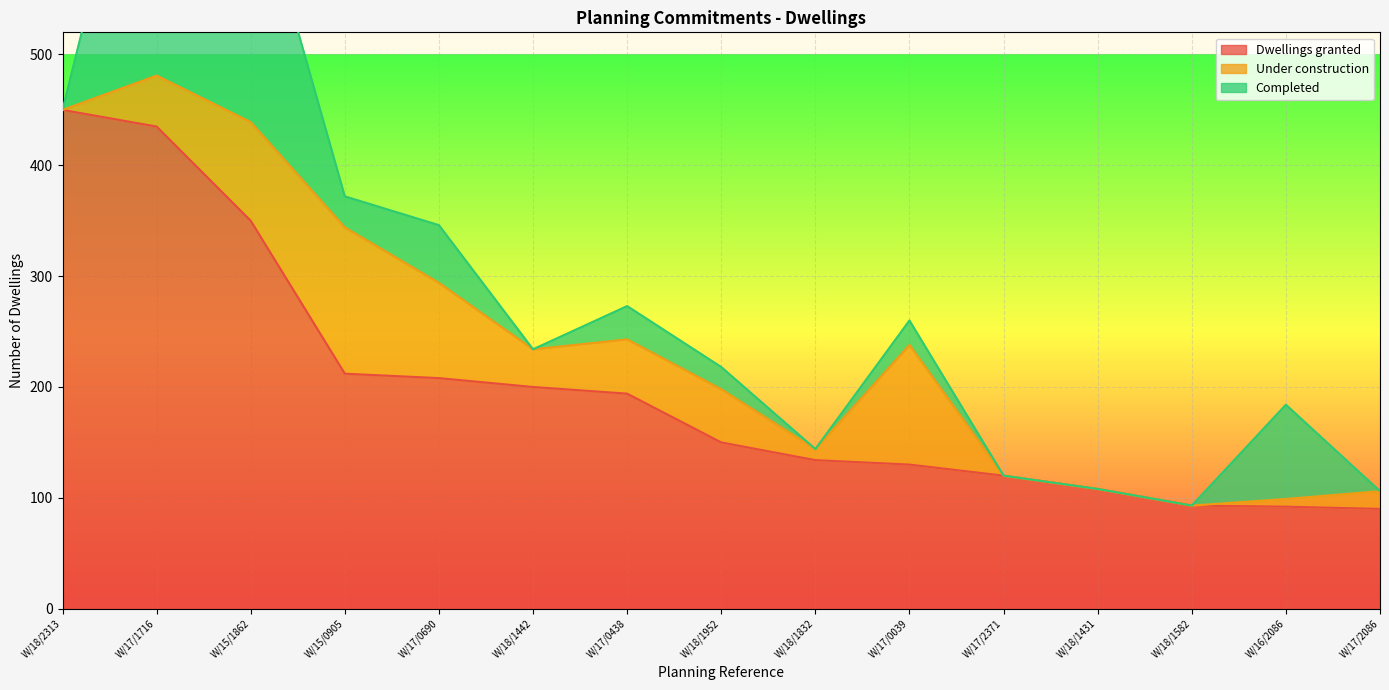

Is it true that Dwellings granted equals 74 at W/17/0039?

False